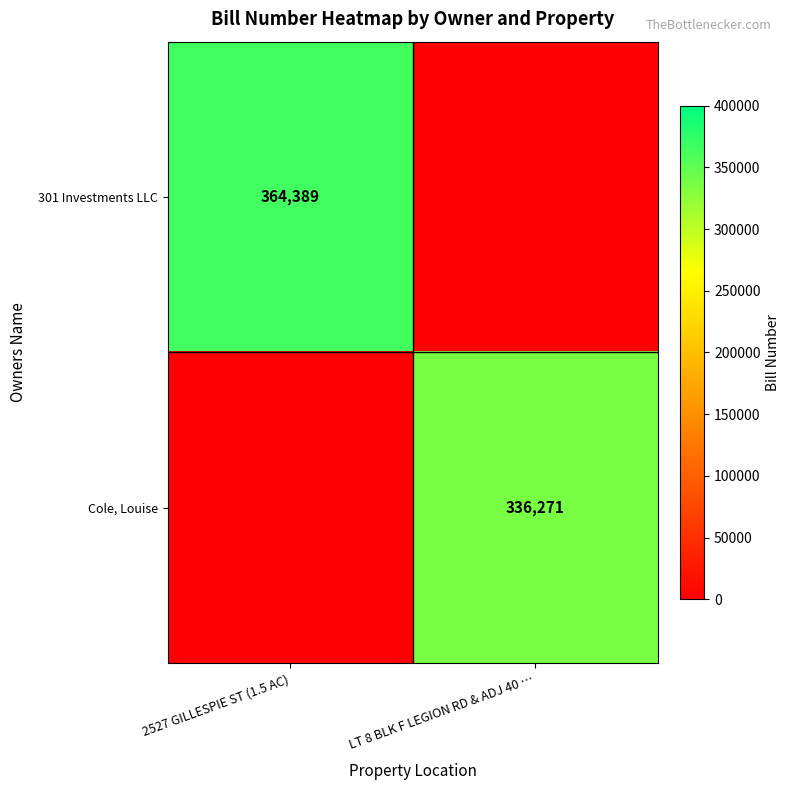

True or false: Cole, Louise has a value of 336271 at LT 8 BLK F LEGION RD & ADJ 40 ….

True